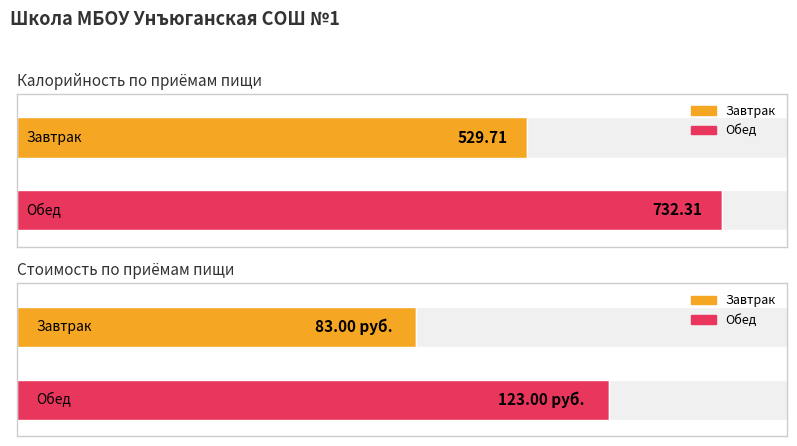

Where is Калорийность nearest to the value 631?

Завтрак